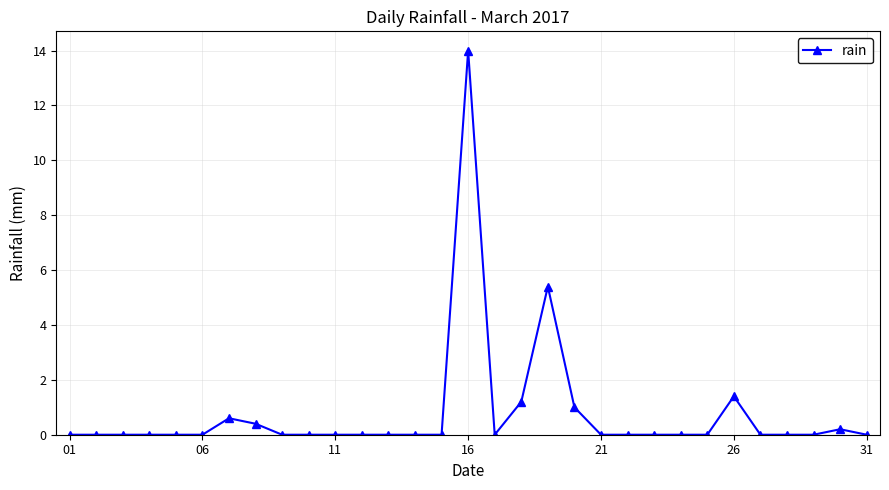

What is the greatest value displayed?

14.0